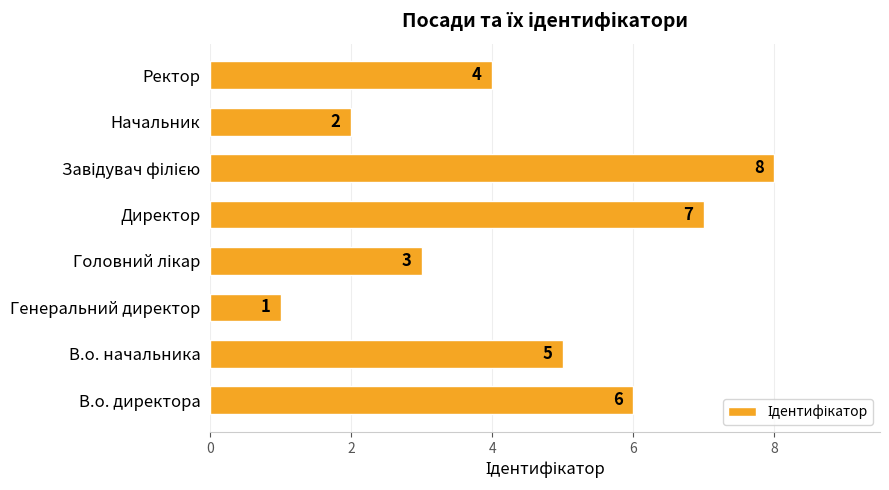

Count the values in the range 3 to 7.

5